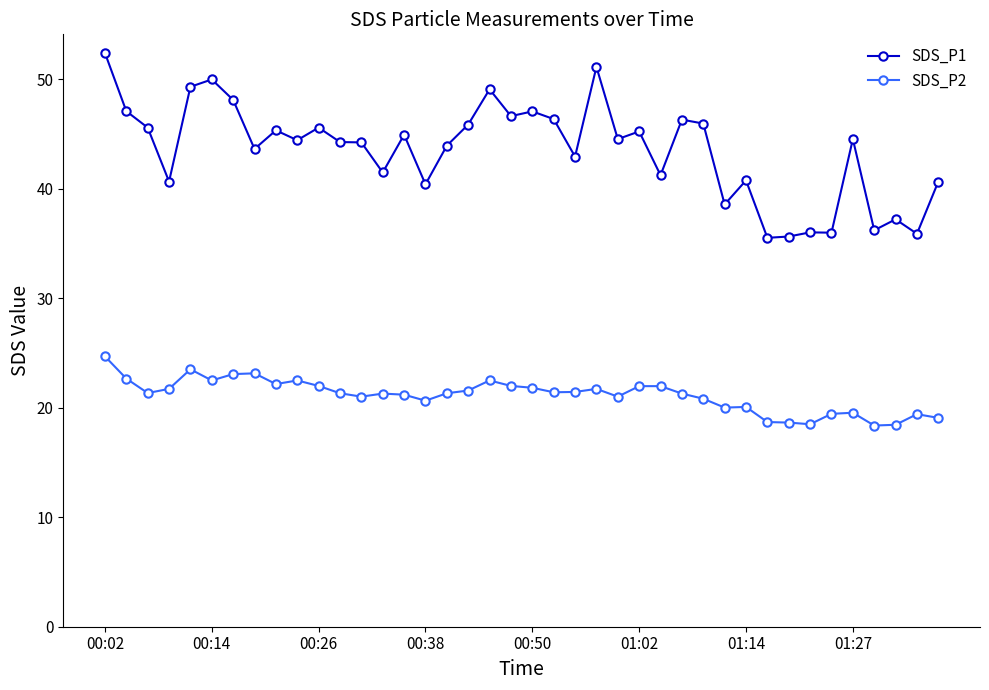

True or false: SDS_P1 and SDS_P2 cross at least once.

False